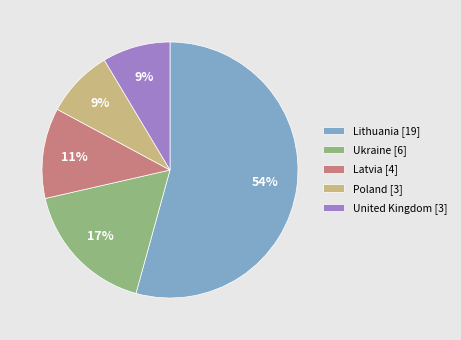

To the nearest percent, what is the average slice percentage?

20%